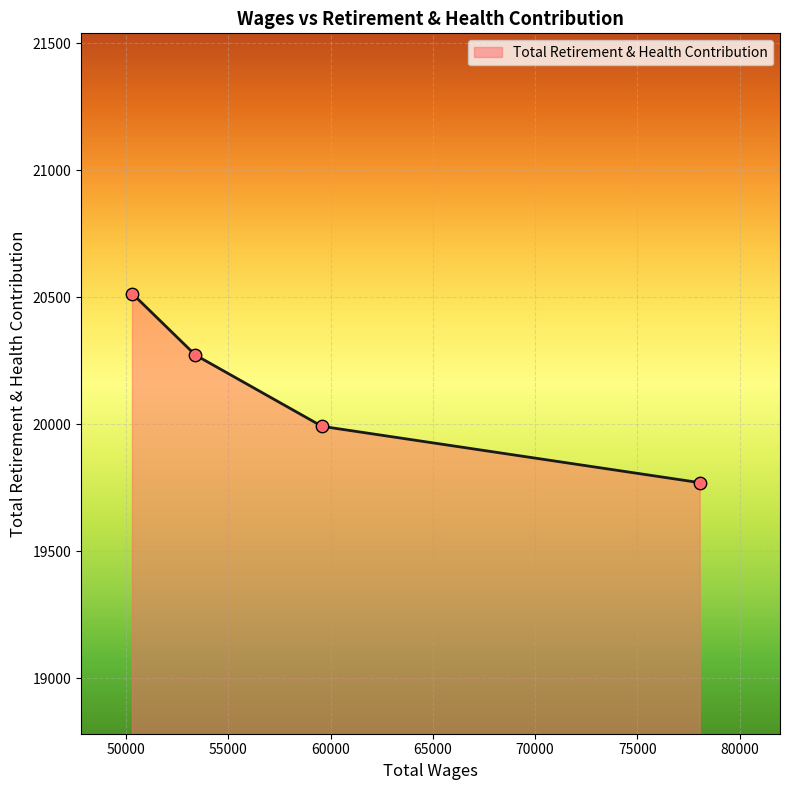

What is the maximum value shown in the chart?

20514